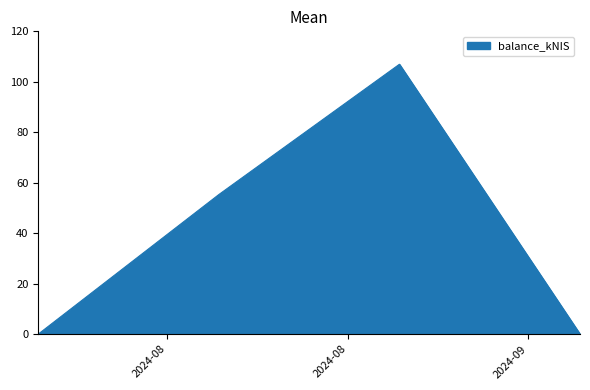

How many interior local peaks (higher than both neighbors) does the data have?

1